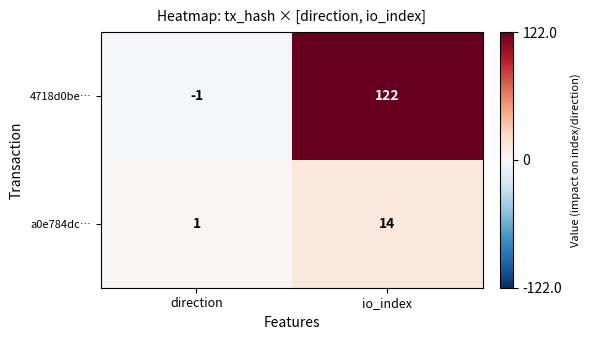

At io_index, list the series in order from largest to smallest.

4718d0be…, a0e784dc…